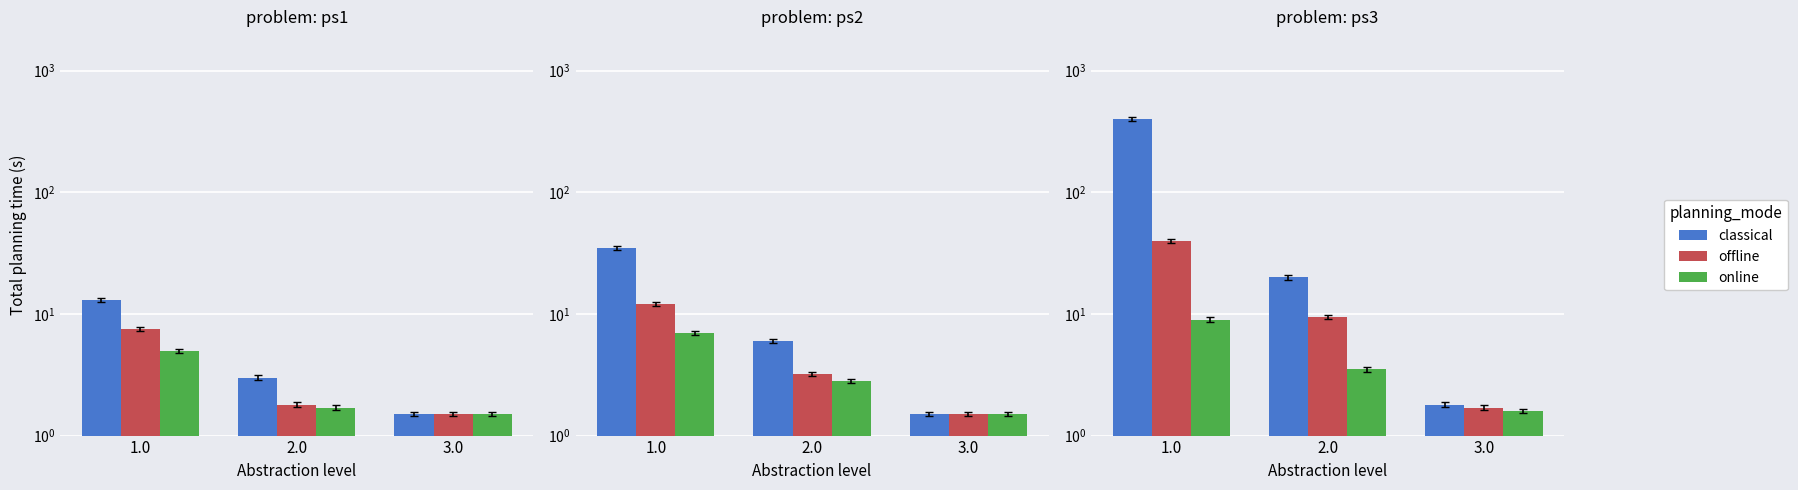

What value does the offline series have at 2.0?

9.5